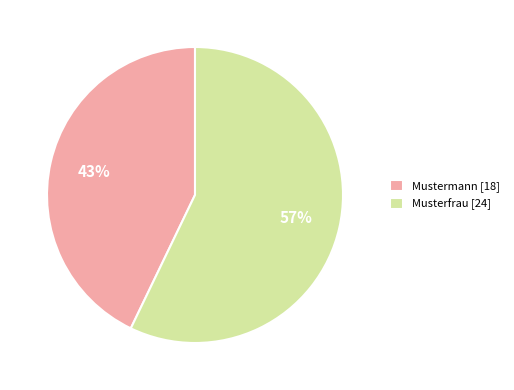

Rank the categories by value from lowest to highest.

Mustermann, Musterfrau